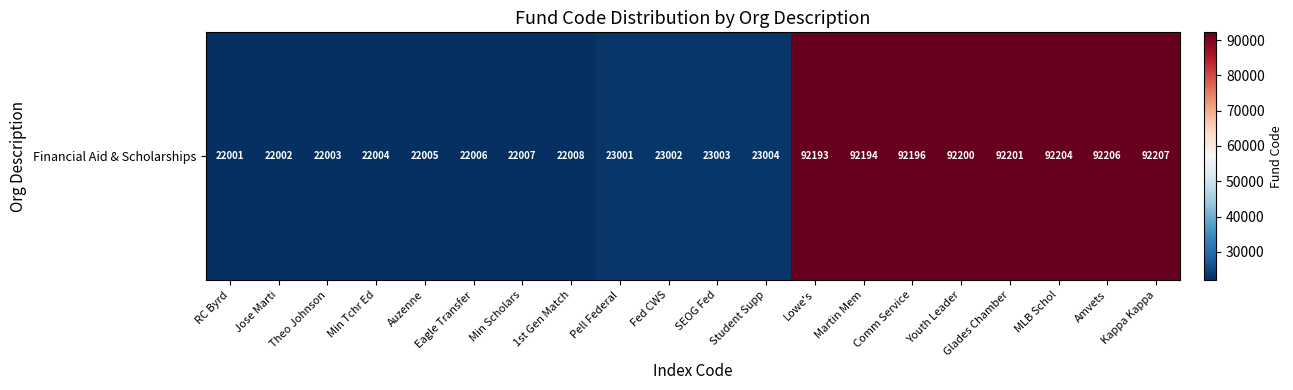

What value does the data have at RC Byrd, to the nearest 10?

22000